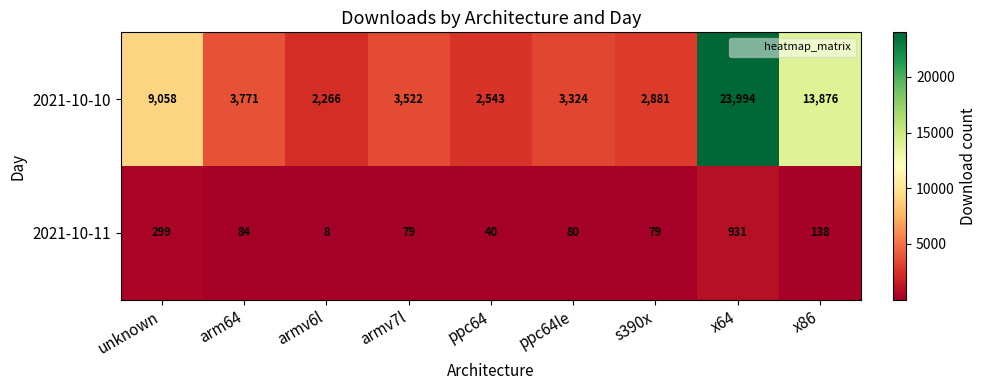

Reading left to right, extract all data points from this chart.

2021-10-10: 9058	3771	2266	3522	2543	3324	2881	23994	13876
2021-10-11: 299	84	8	79	40	80	79	931	138